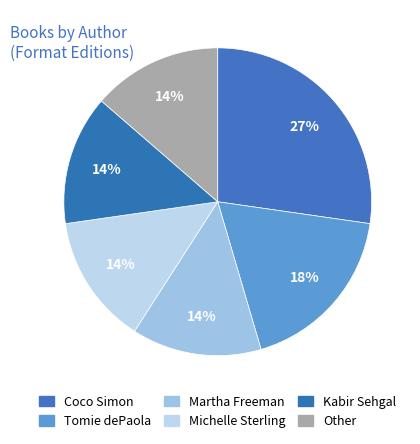

How many segments does this pie chart have?

6